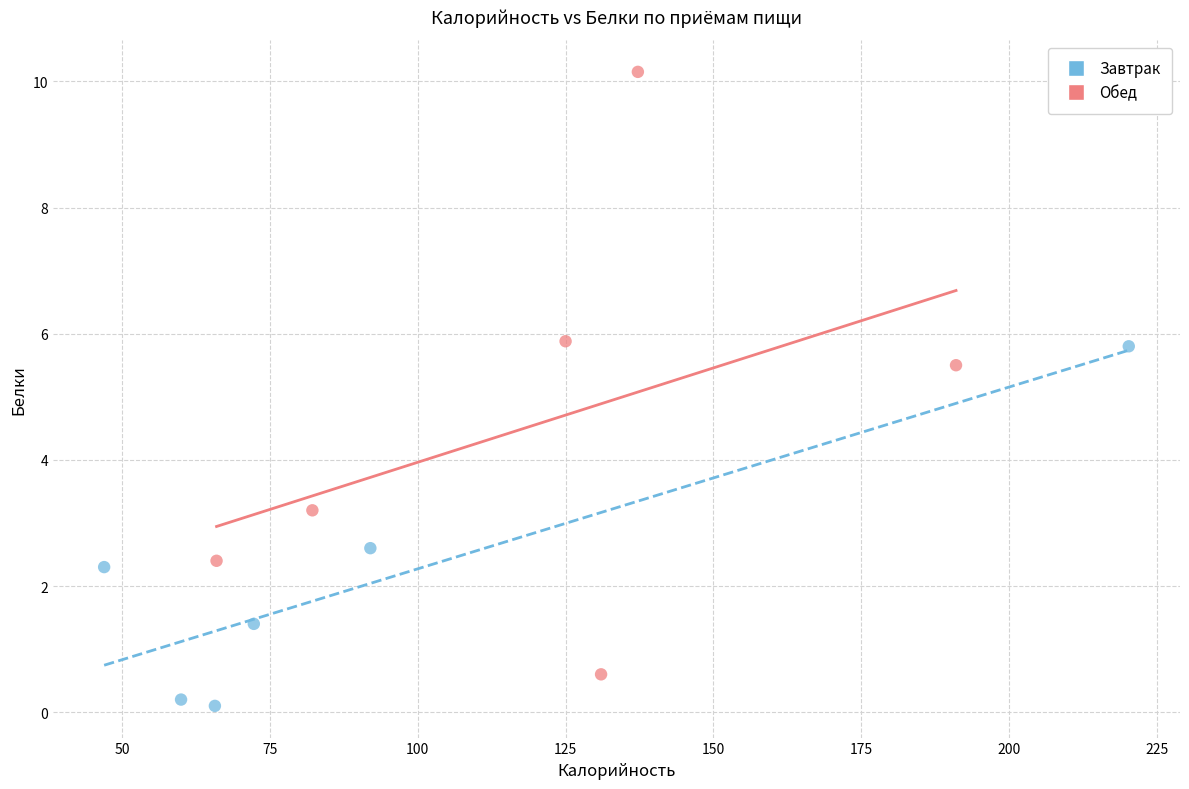

Which series reaches the minimum Y coordinate?

Завтрак